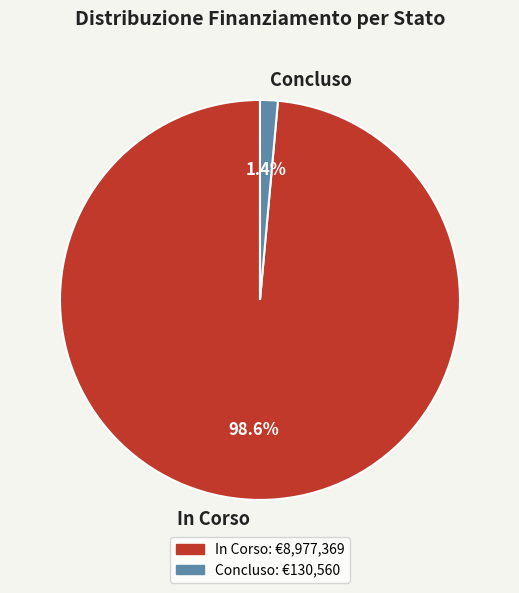

How many slices are in this pie chart?

2